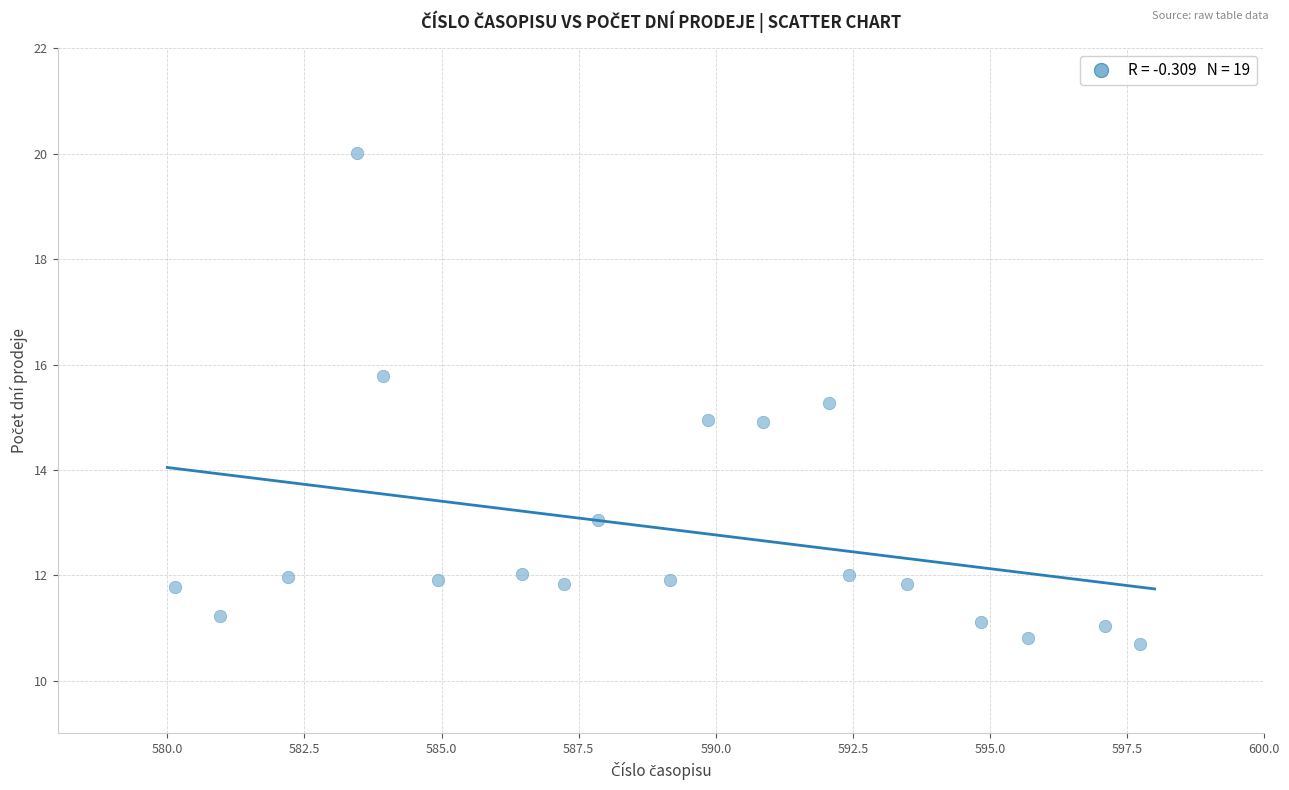

What is the range of X values (max minus min)?

17.6